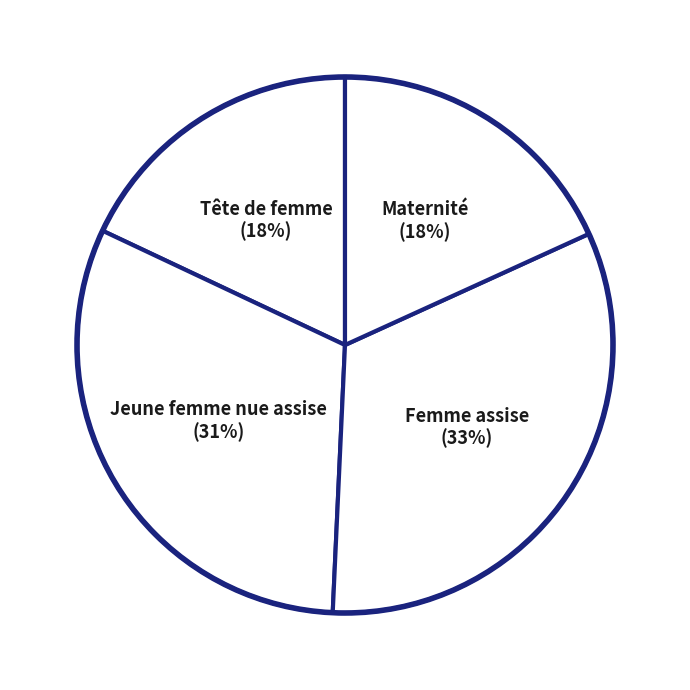

Rank the categories by value from highest to lowest.

Femme assise, Jeune femme nue assise, Maternité, Tête de femme